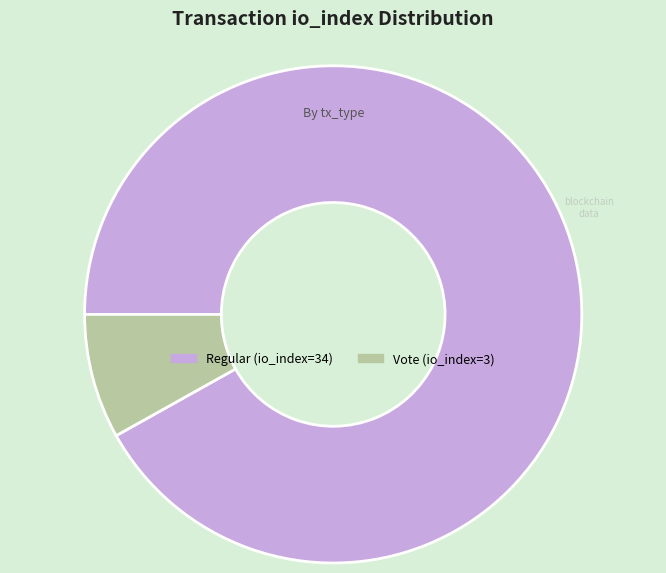

What is the largest slice in the pie chart?

Regular (io_index=34)